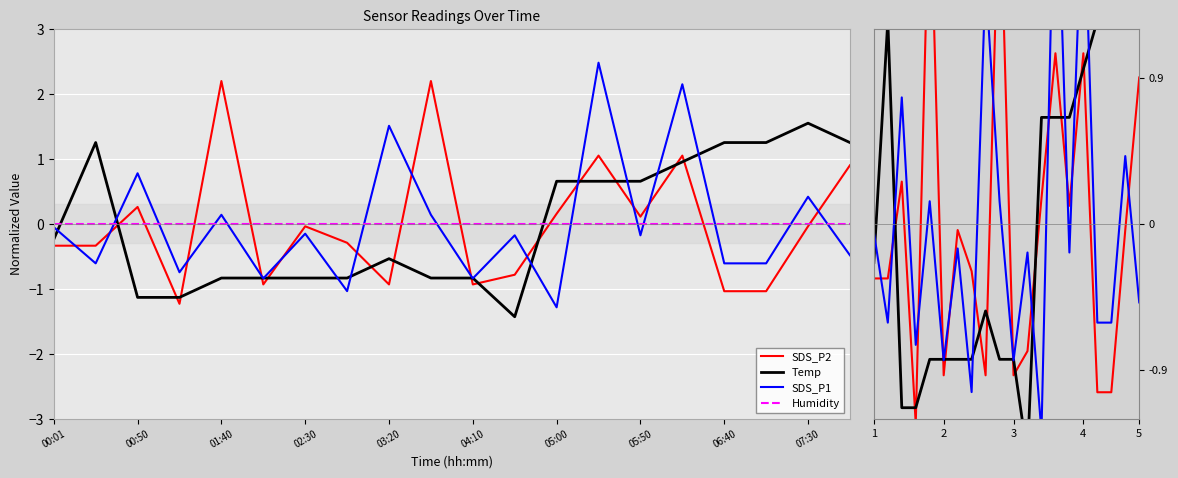

True or false: SDS_P1 has more than 2 points higher than both neighbors.

True